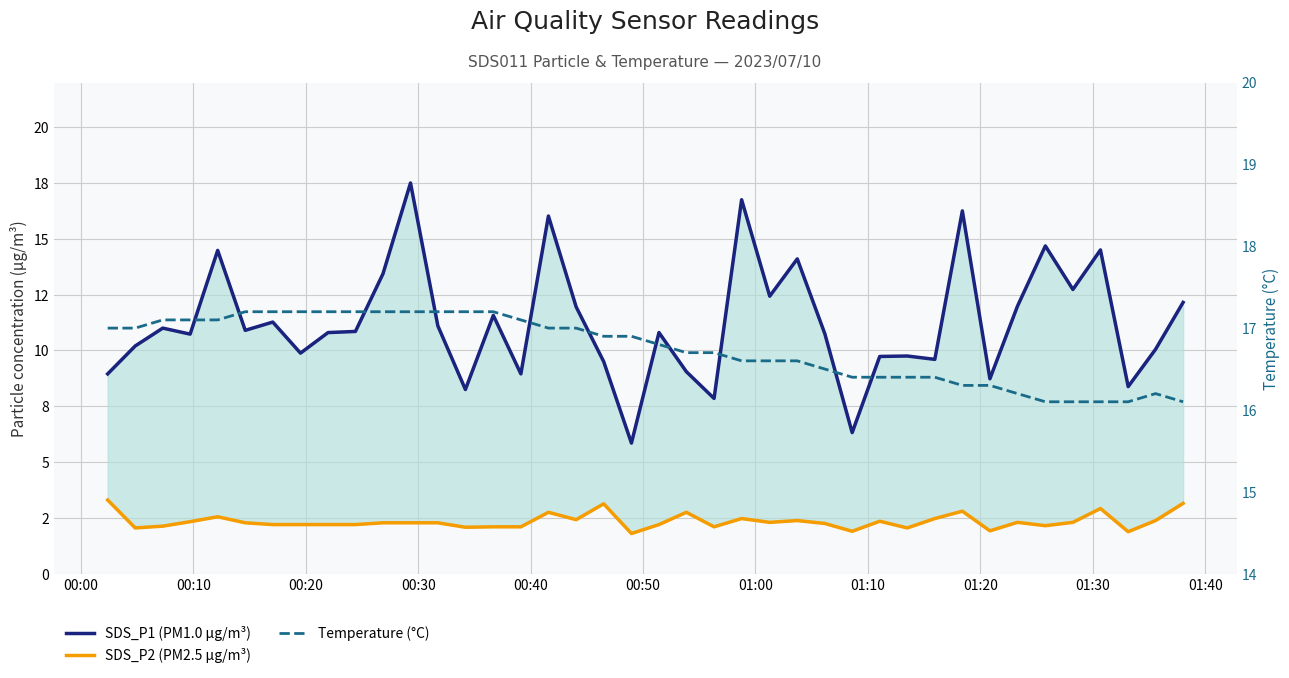

What is the highest value of the SDS_P2 (PM2.5 µg/m³) series?

3.3